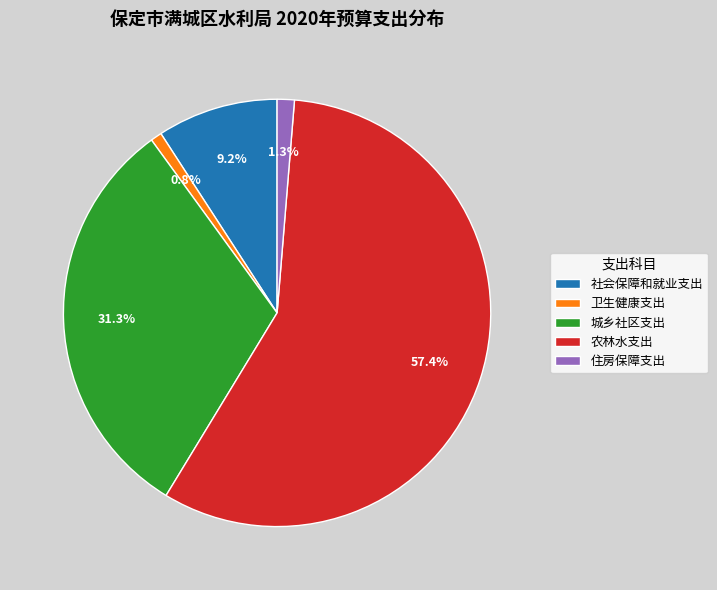

Approximately how many times larger is the value at 卫生健康支出 compared to 社会保障和就业支出?

0.1